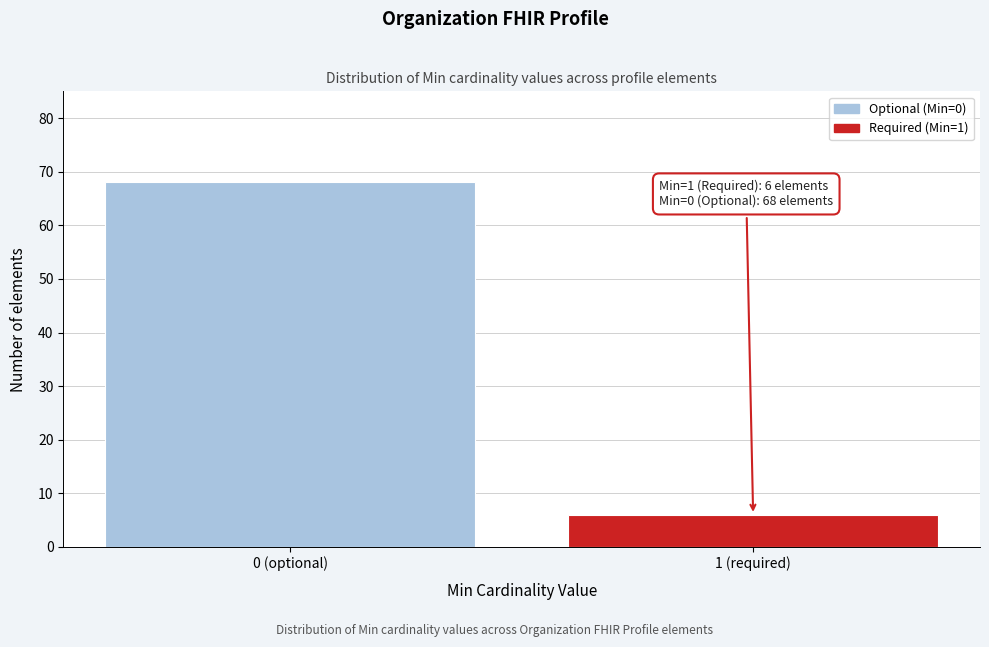

Reading left to right, list all the values displayed in this chart.

68	6